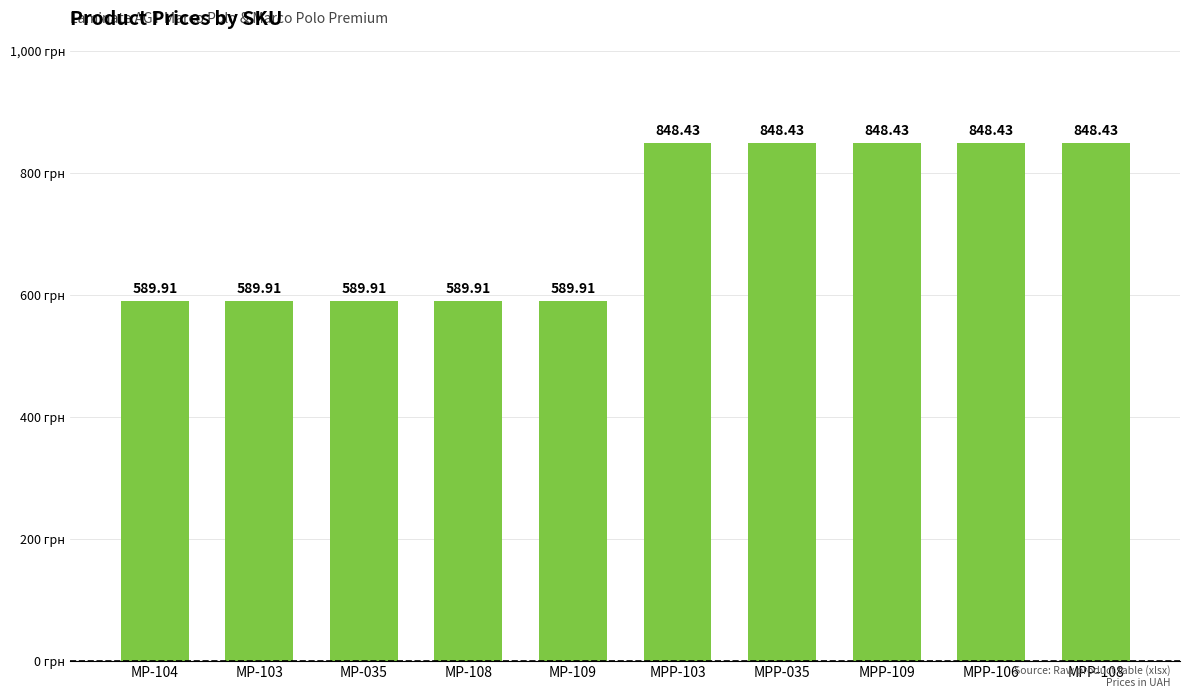

What is the difference between the values at MPP-108 and MP-104?

258.5